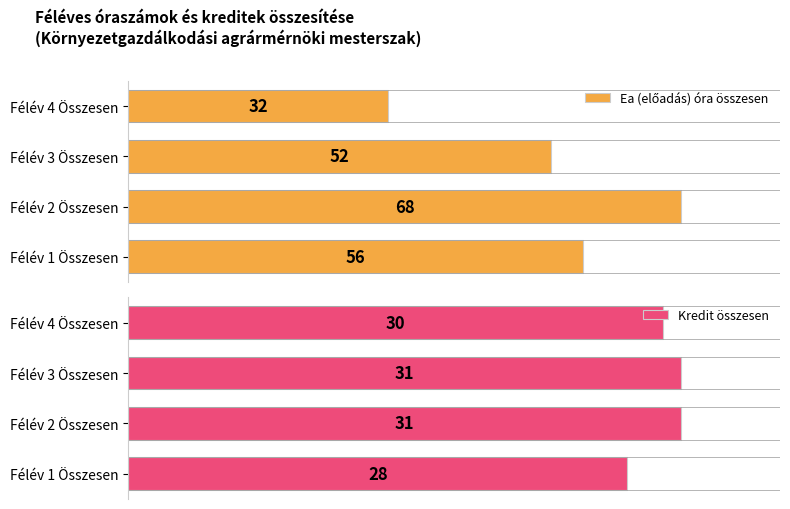

Where is Kredit összesen nearest to the value 29?

Félév 1 Összesen